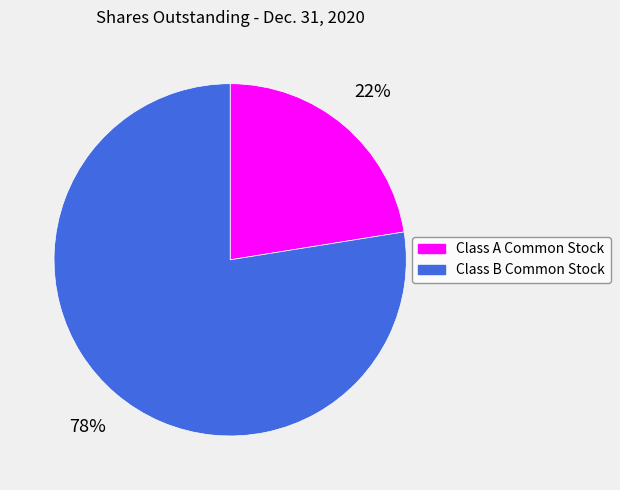

Is the sum of Class B Common Stock and Class A Common Stock greater than half?

Yes